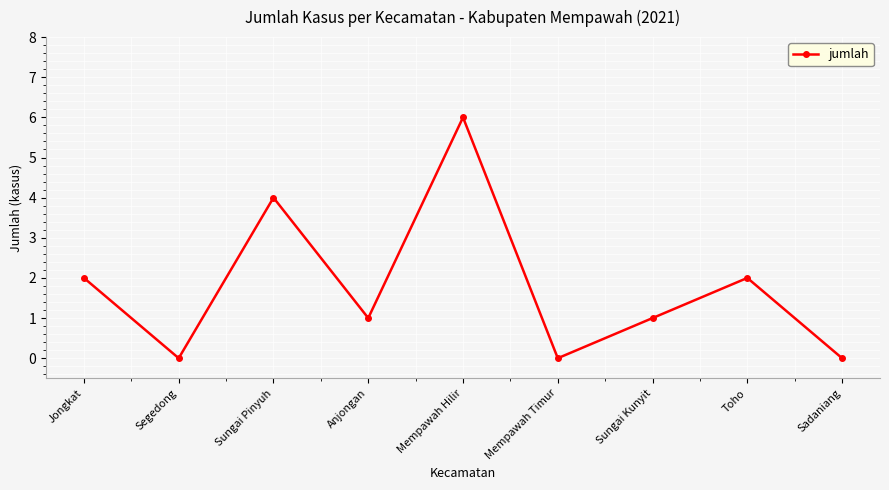

Reading right to left, transcribe all the data shown in this chart.

0	2	1	0	6	1	4	0	2